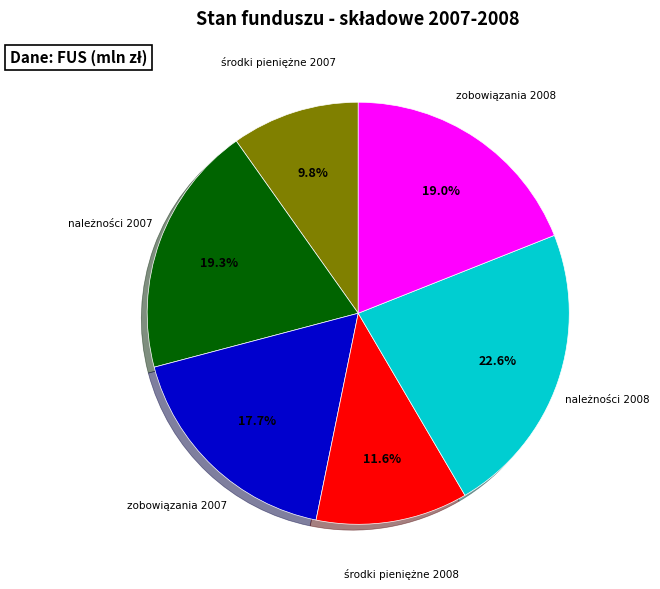

Count the number of slices in the pie.

6